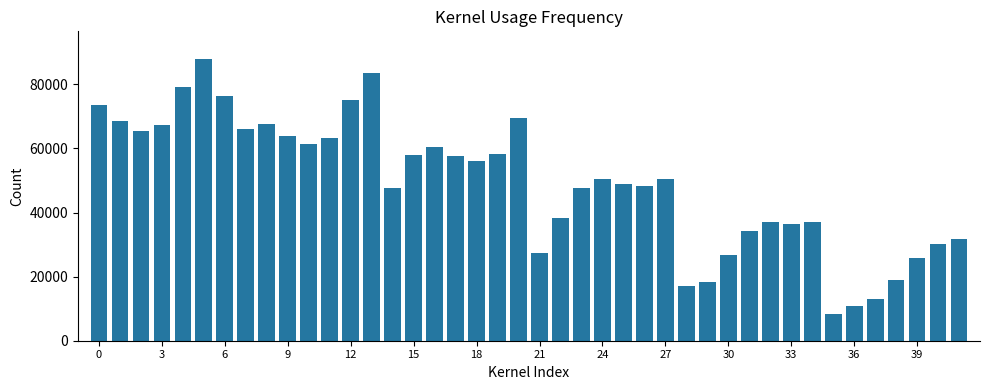

What is the difference between the maximum and minimum values?

79277